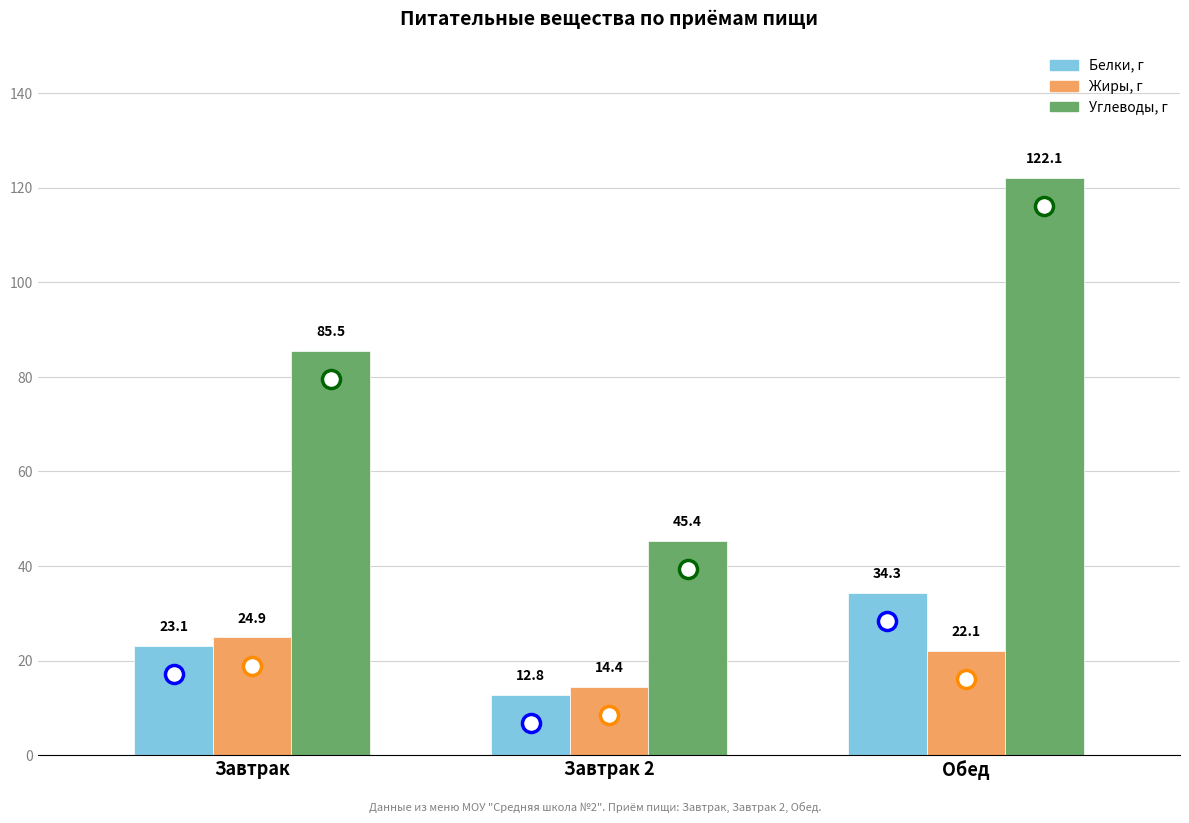

At which label does Углеводы, г reach its minimum?

Завтрак 2